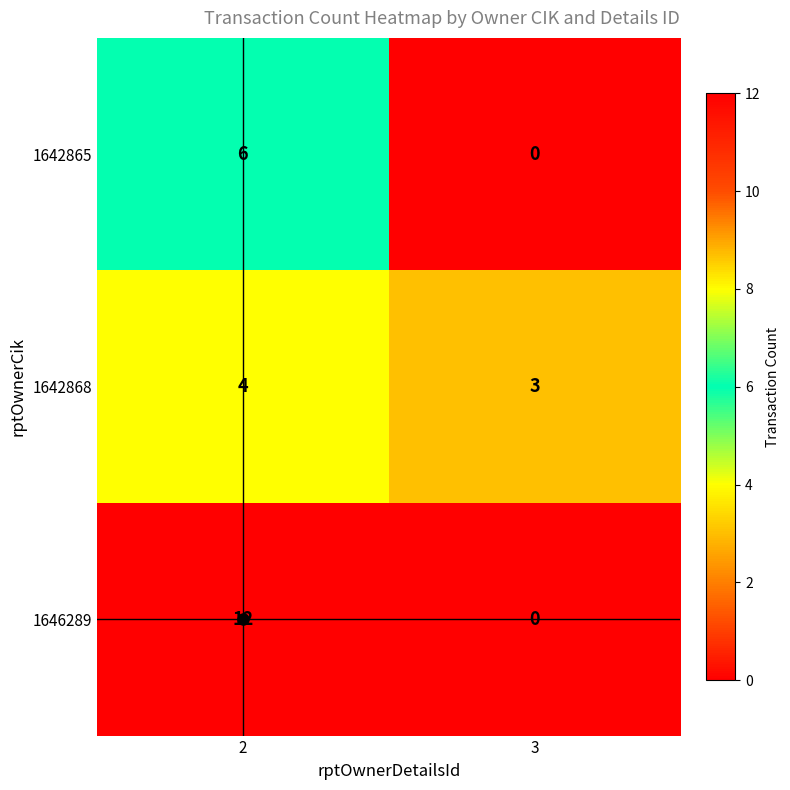

Read the 1642865 value at 2.

6